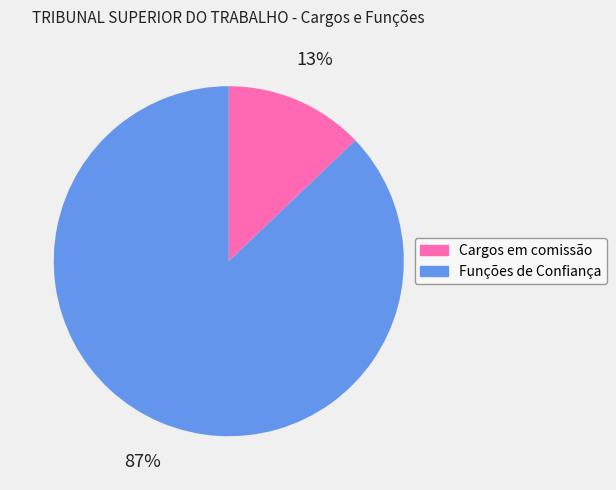

How many slices are in this pie chart?

2